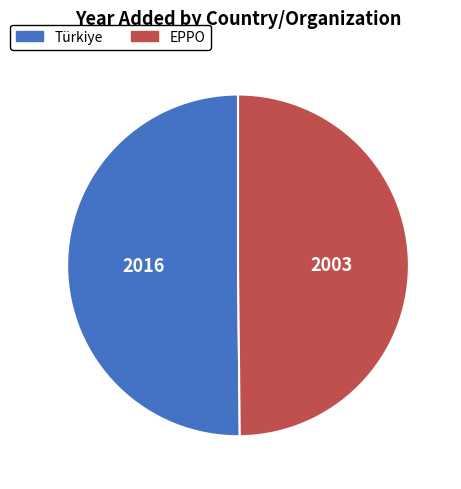

The EPPO slice represents 43% of the pie. True or false?

False